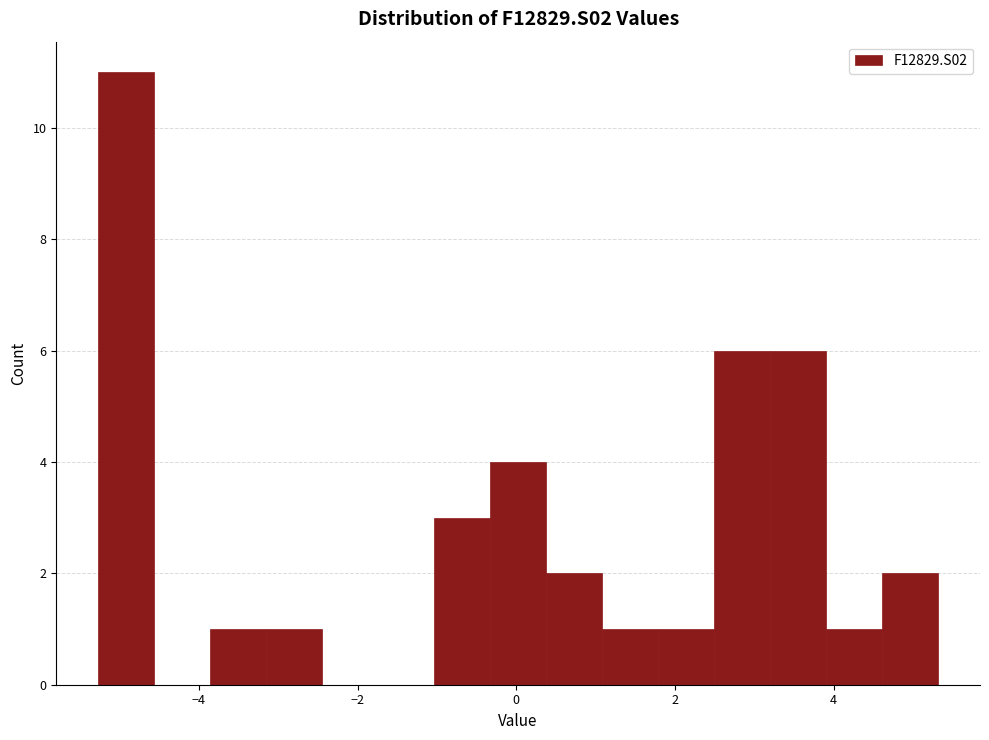

Around what value on the x-axis is the tallest bar? Give the approximate position of its centre, as read against the axis.

-5.0